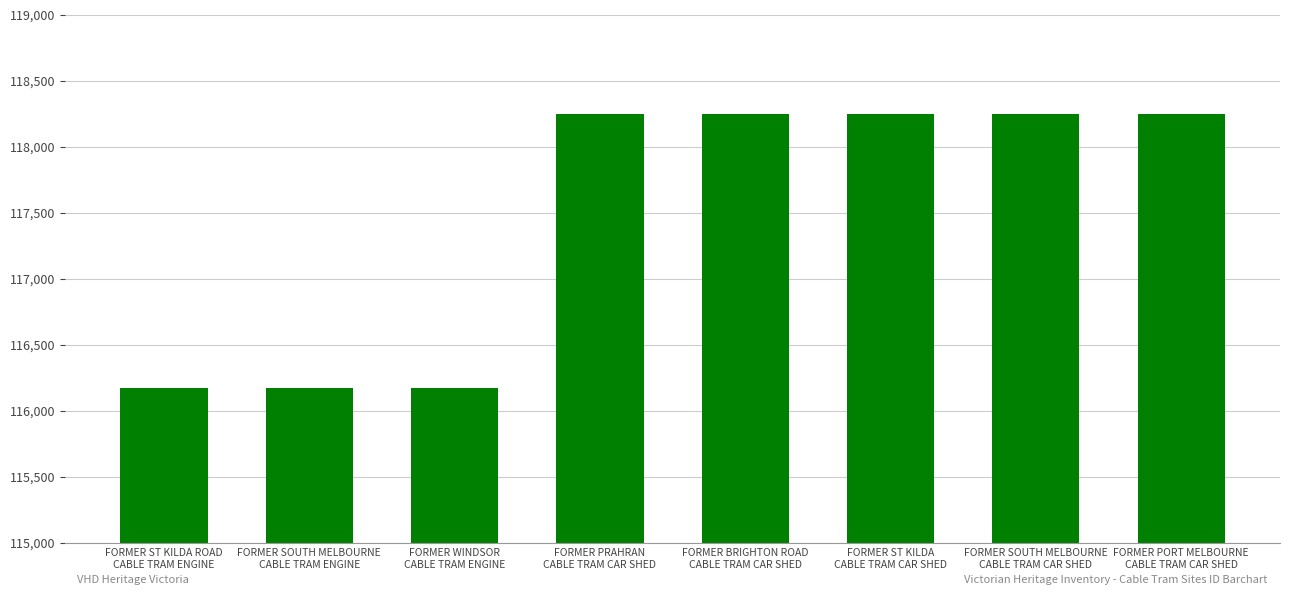

What is the value of the 2nd bar from the left?

116173